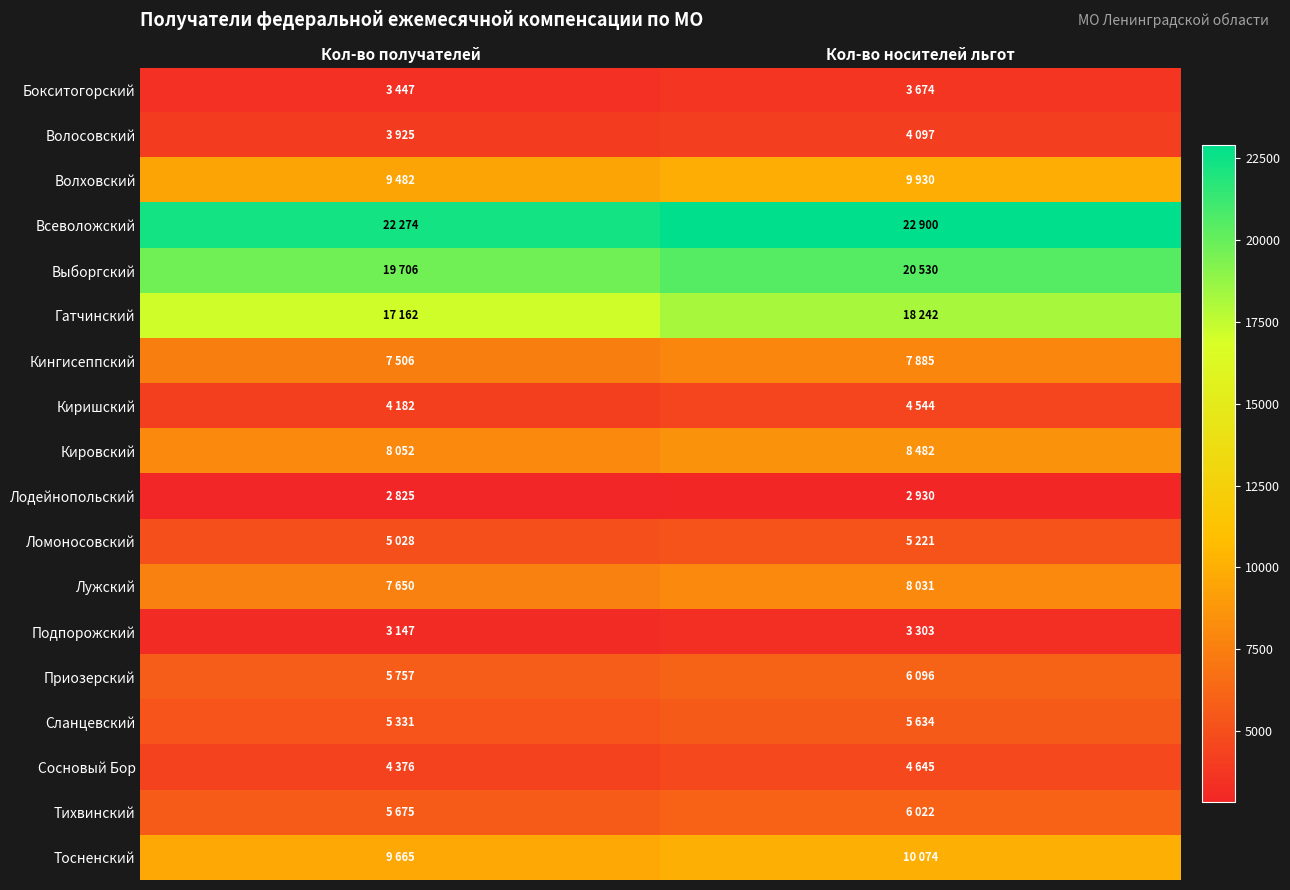

Which has a higher value, Кол-во носителей льгот or Кол-во получателей?

Кол-во носителей льгот